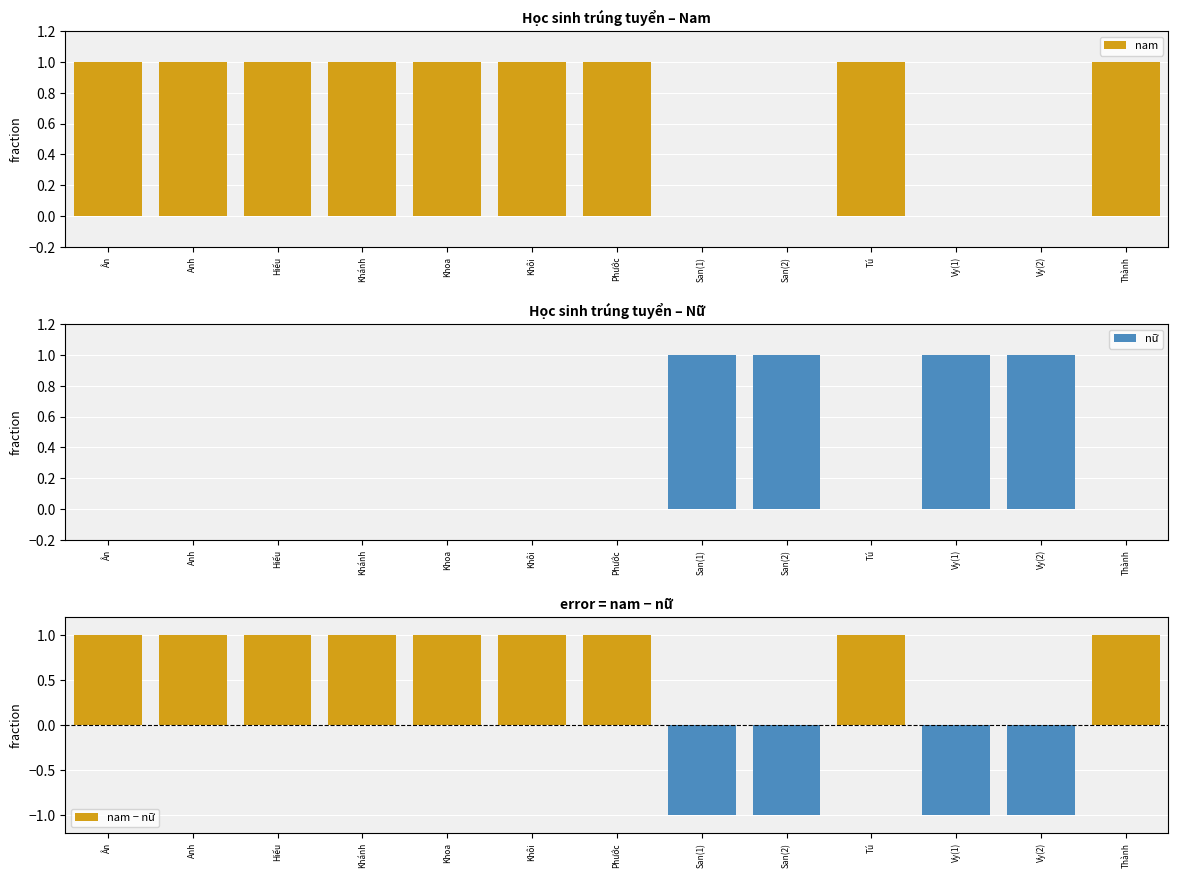

The value of nam at Hiếu is 1. True or false?

True